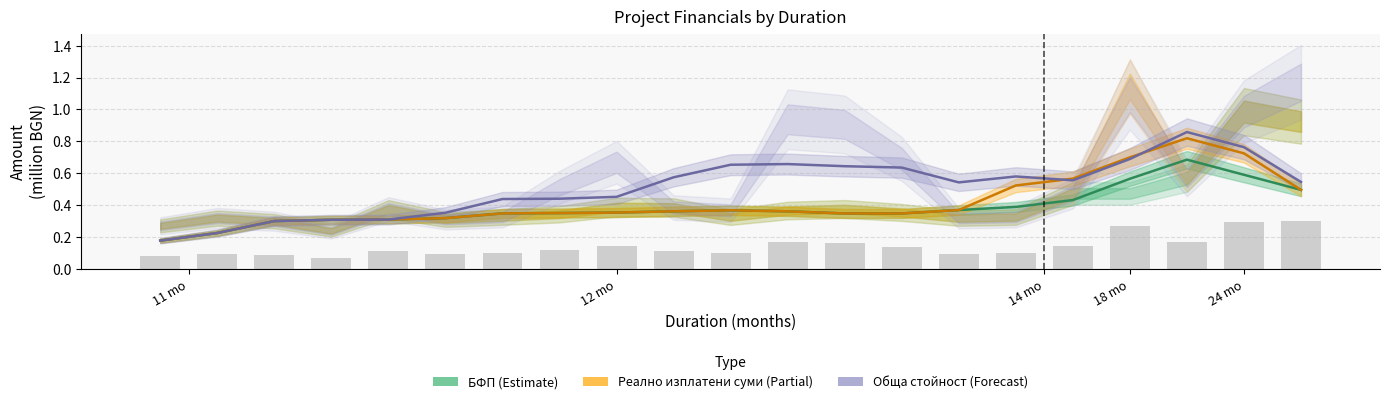

What is the label of the 13th bar from the left?

12